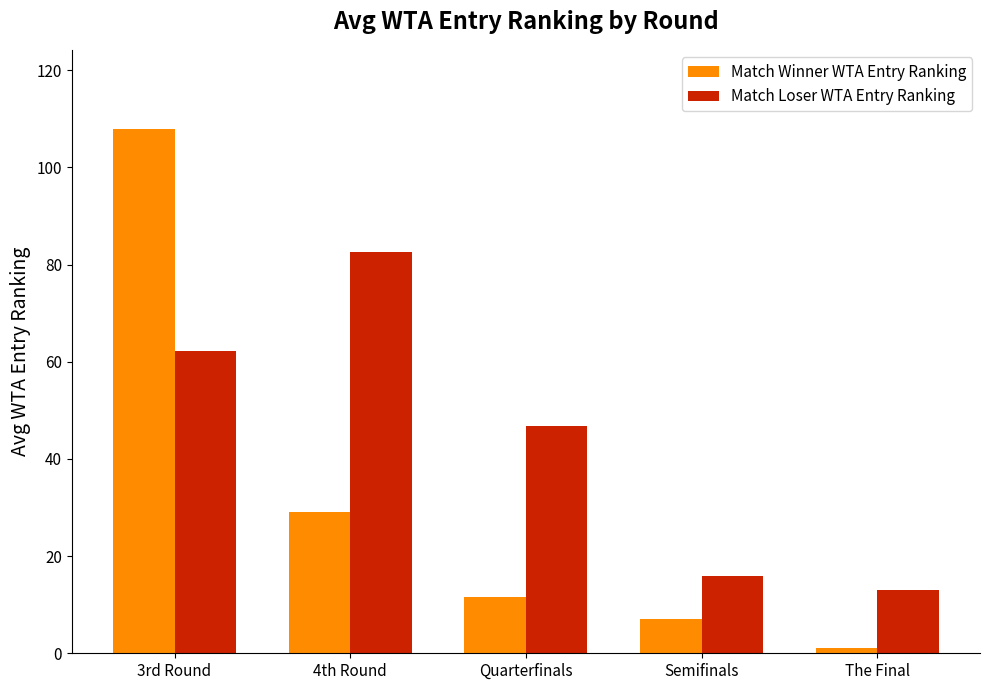

How many groups of bars are there?

5